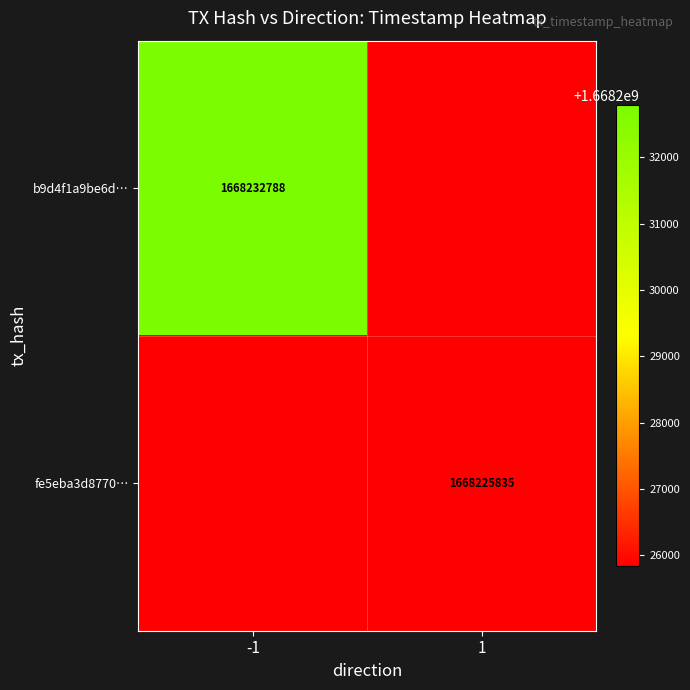

Is it true that b9d4f1a9be6d… equals 1668232788 at -1?

True